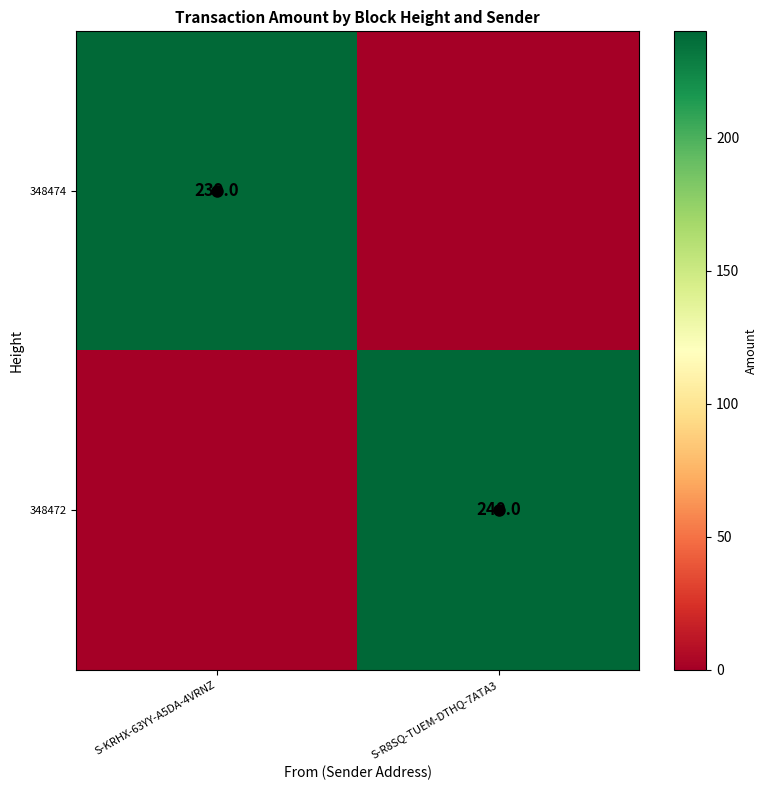

Is it true that 348472 equals 342 at S-R8SQ-TUEM-DTHQ-7ATA3?

False